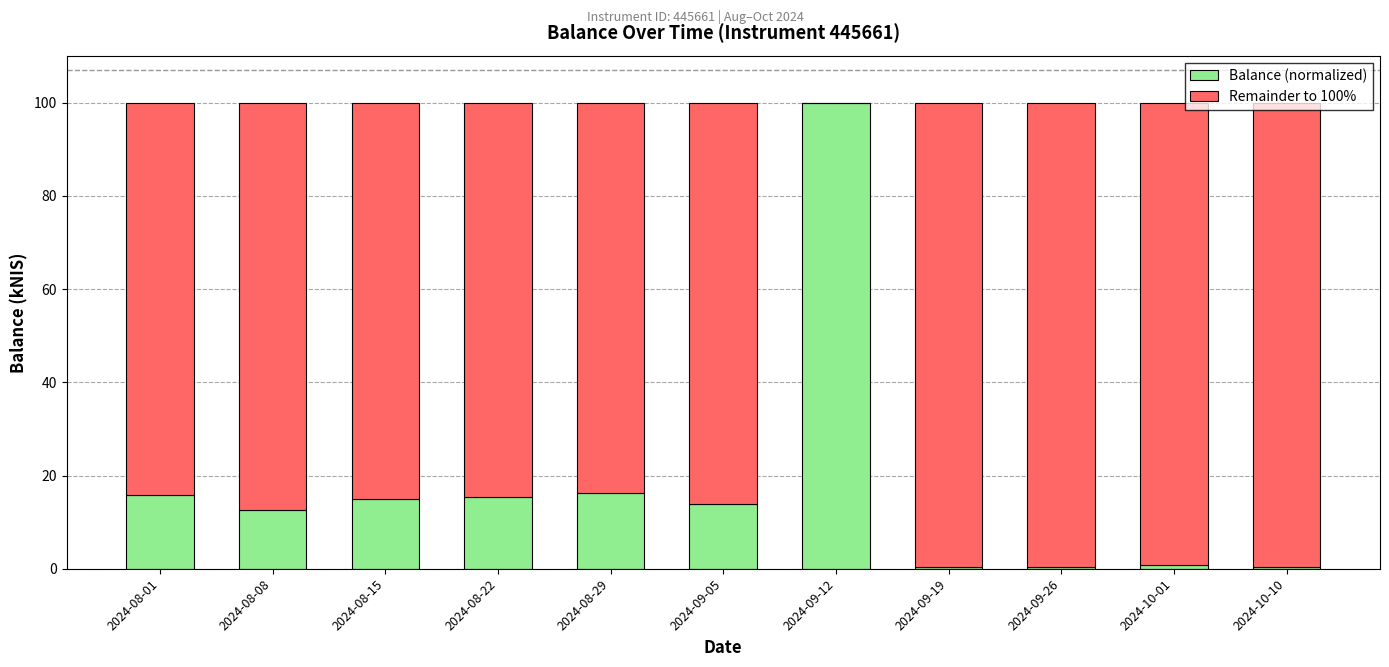

How many categories are shown in the chart?

11